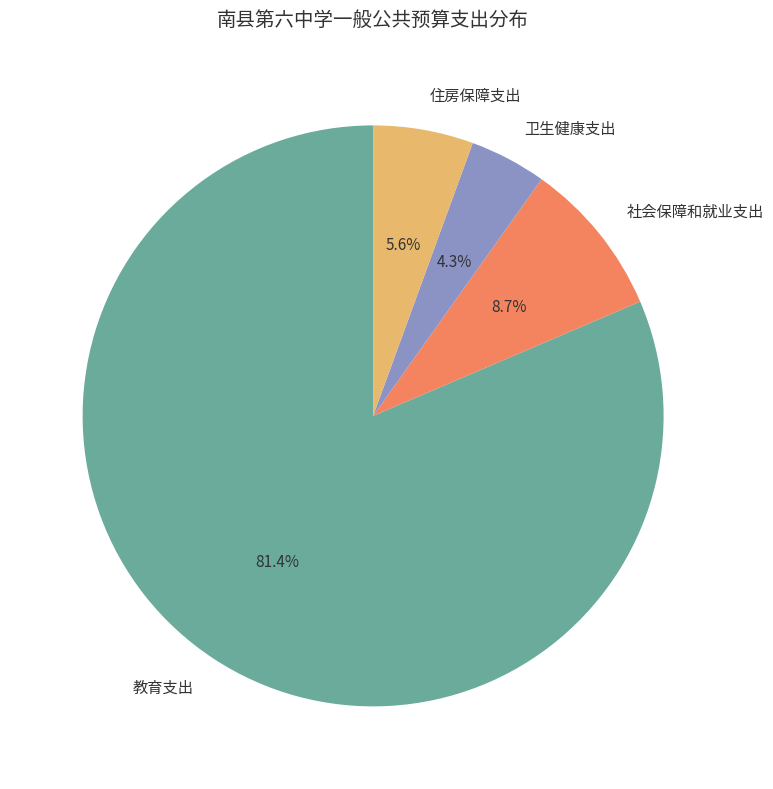

How many segments does this pie chart have?

4